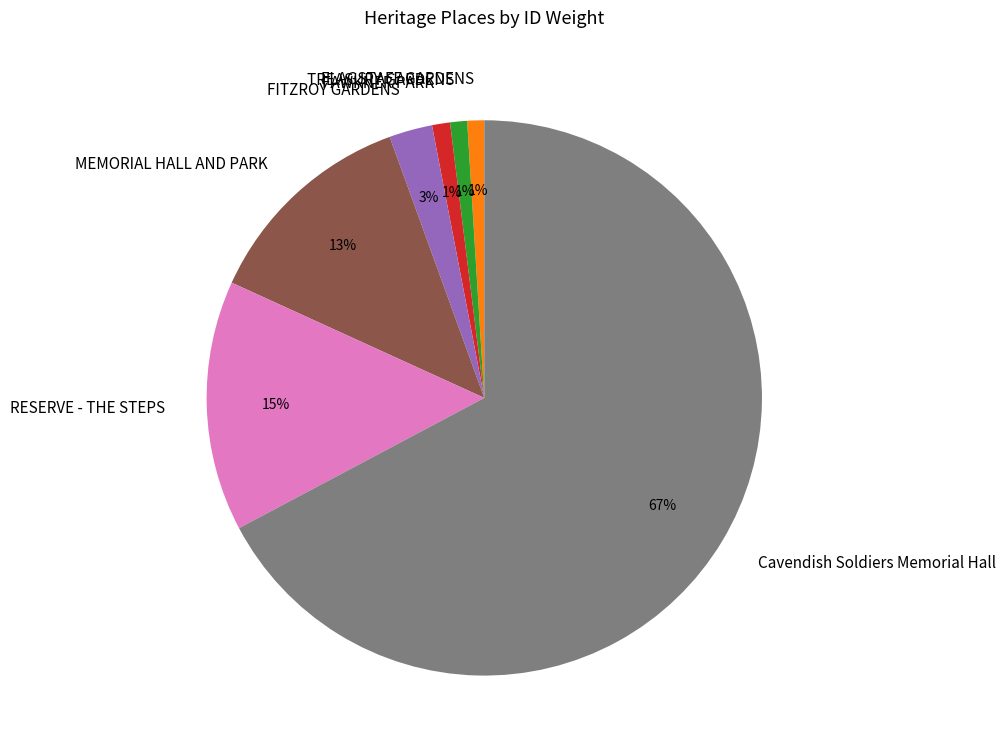

How many slices are in this pie chart?

7